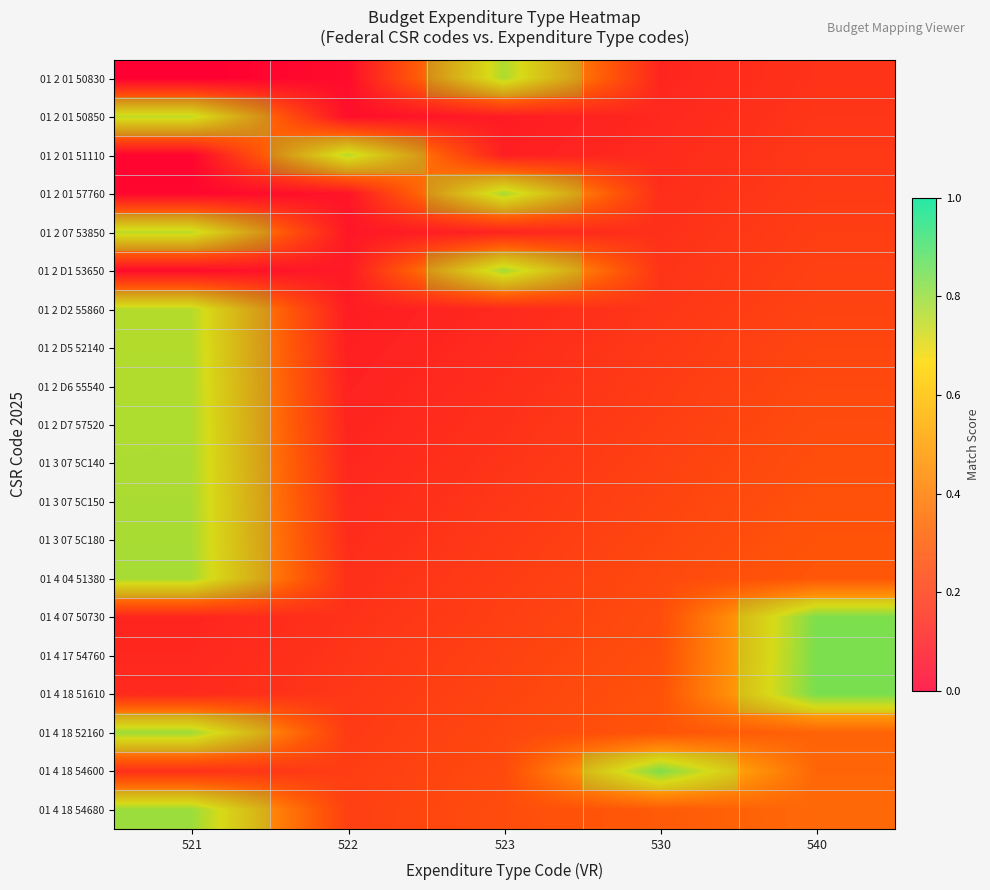

How many categories are shown in the chart?

5